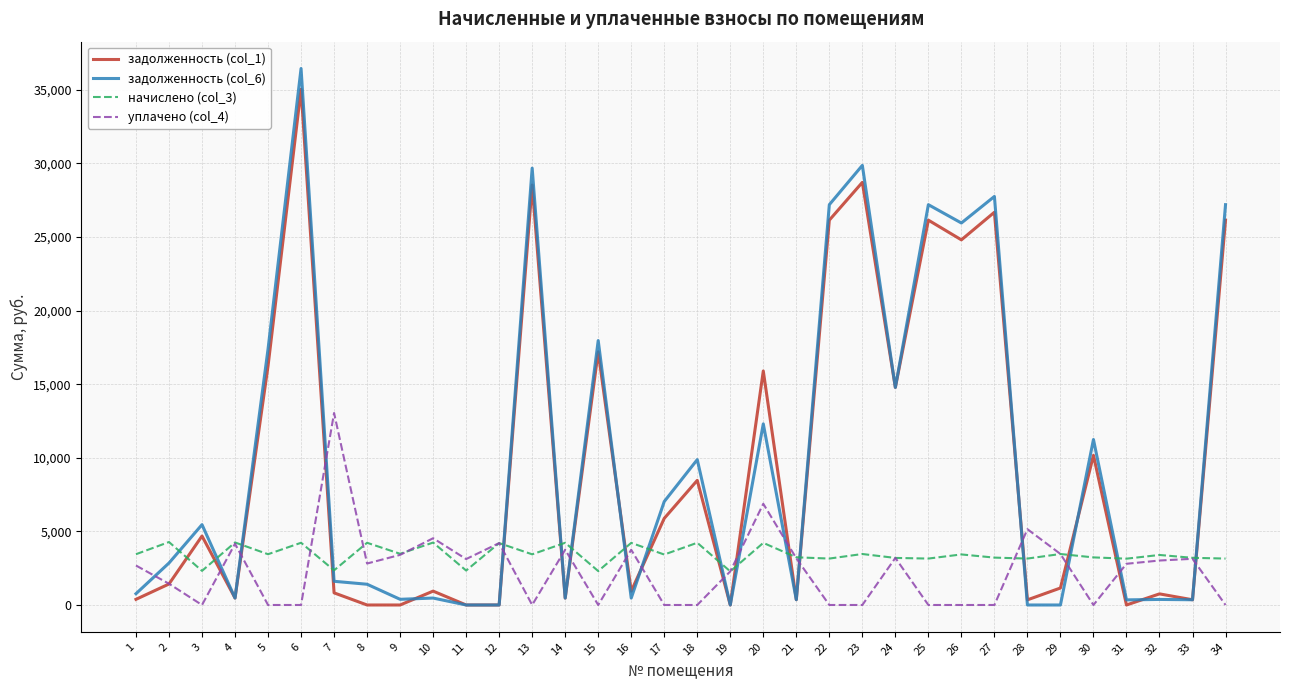

How many lines are shown in the chart?

4